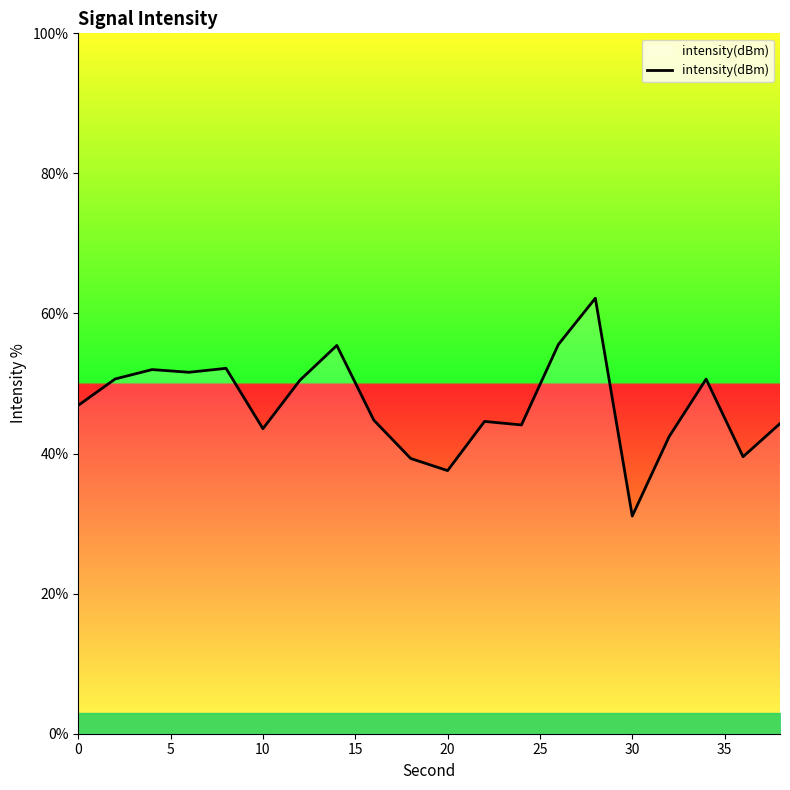

What is the greatest value displayed?

62.2